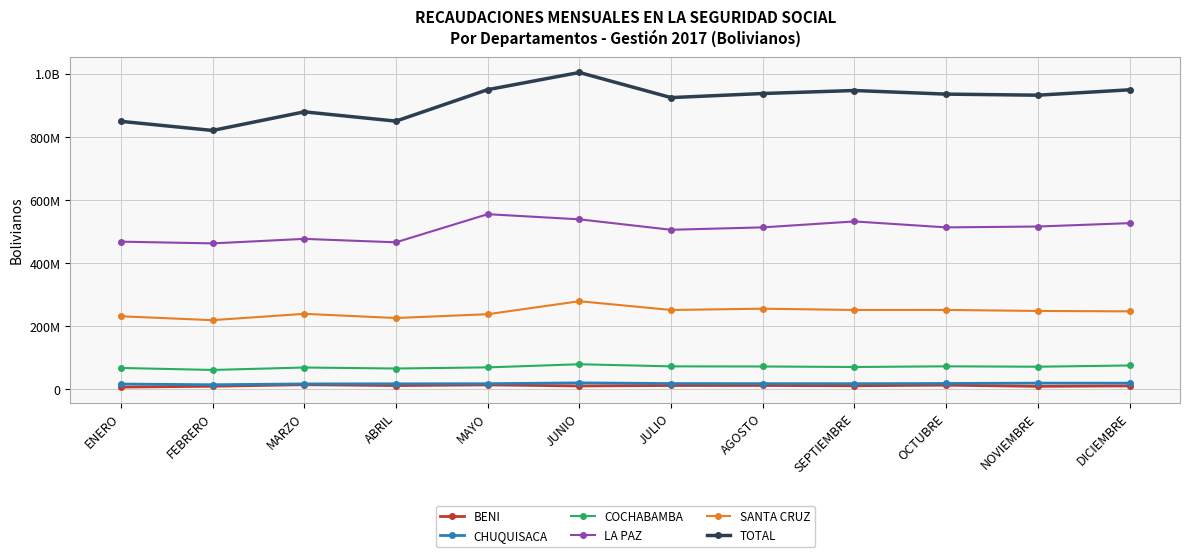

True or false: BENI has a value of 13397405.2 at MAYO.

True